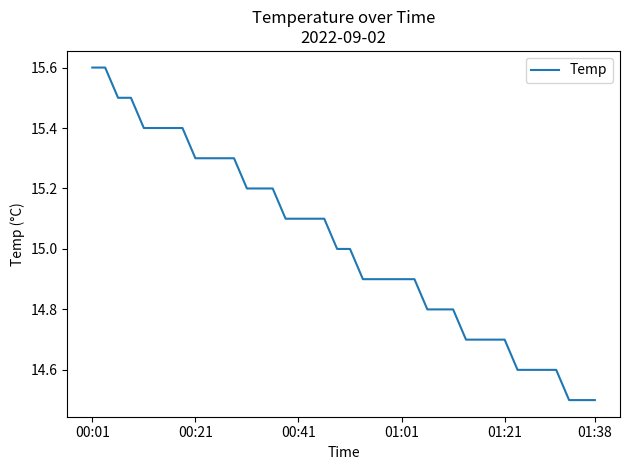

What is the minimum value shown in the chart?

14.5